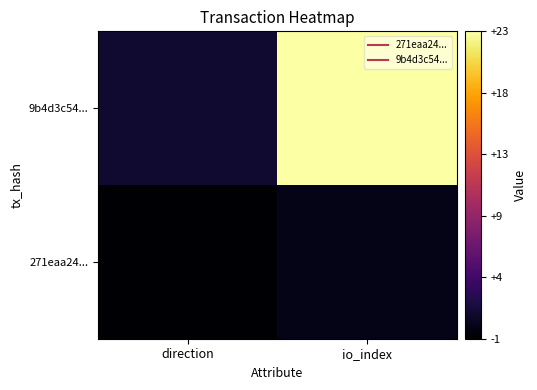

Between io_index and direction, which is larger?

io_index